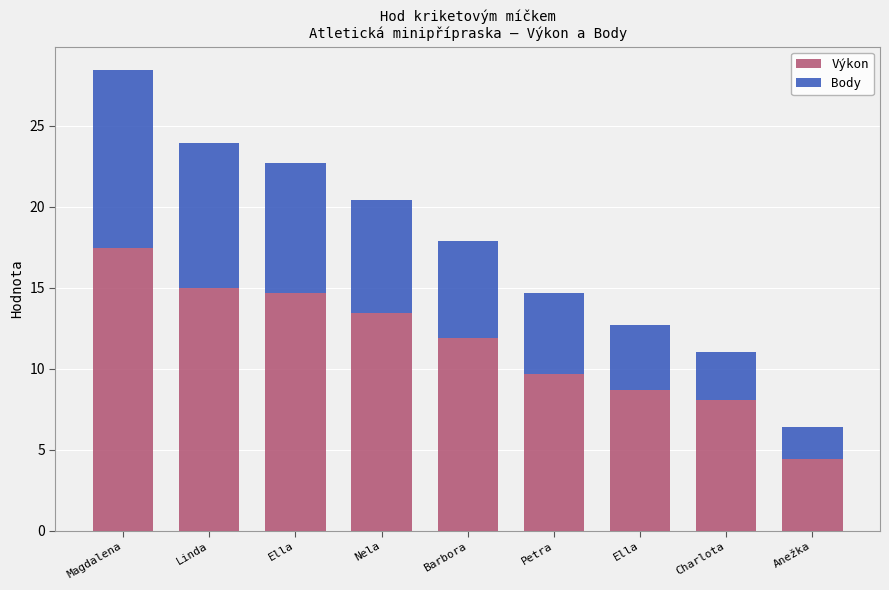

What is the difference between the maximum and second lowest values in the Body series?

8.0